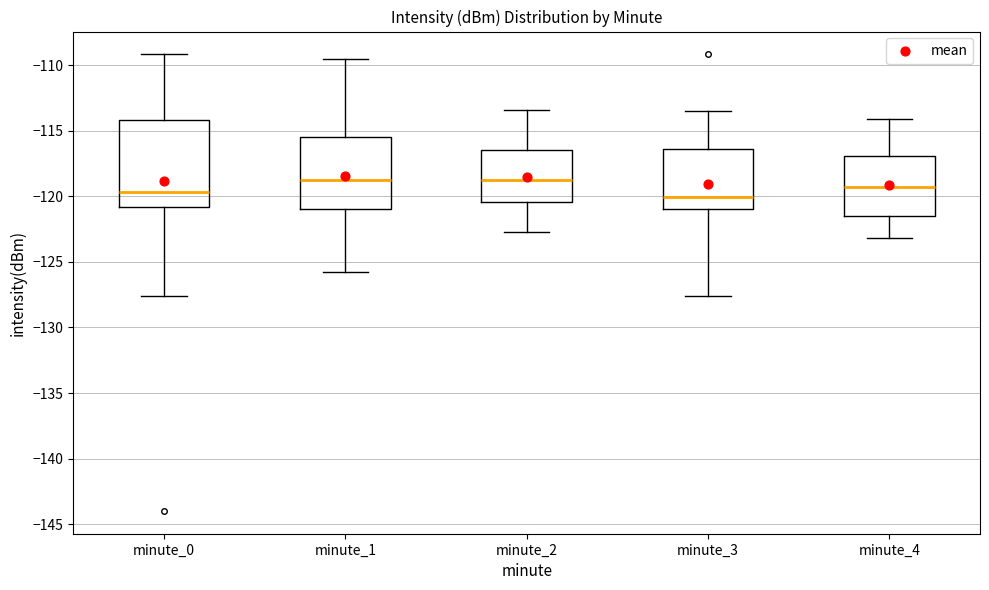

Reading left to right, transcribe this box plot: for each box, give where its median line is, the range the box spans, and where its two whiskers end, as read against the y-axis. The values are not printed on the chart, so give them approximately, as read against the axis.

minute_0: median -119.5, box -121.0 to -114.0, whiskers -127.5 to -109.0
minute_1: median -119.0, box -121.0 to -115.5, whiskers -126.0 to -109.5
minute_2: median -118.5, box -120.5 to -116.5, whiskers -122.5 to -113.5
minute_3: median -120.0, box -121.0 to -116.5, whiskers -127.5 to -113.5
minute_4: median -119.0, box -121.5 to -117.0, whiskers -123.0 to -114.0